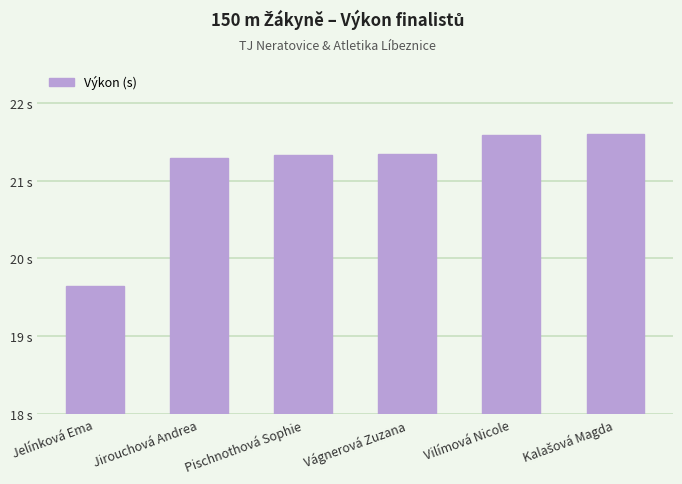

Read the value at Pischnothová Sophie.

21.3